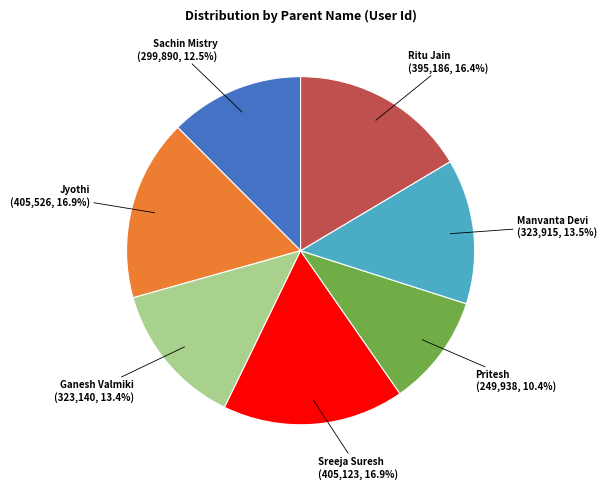

How many slices are in this pie chart?

7